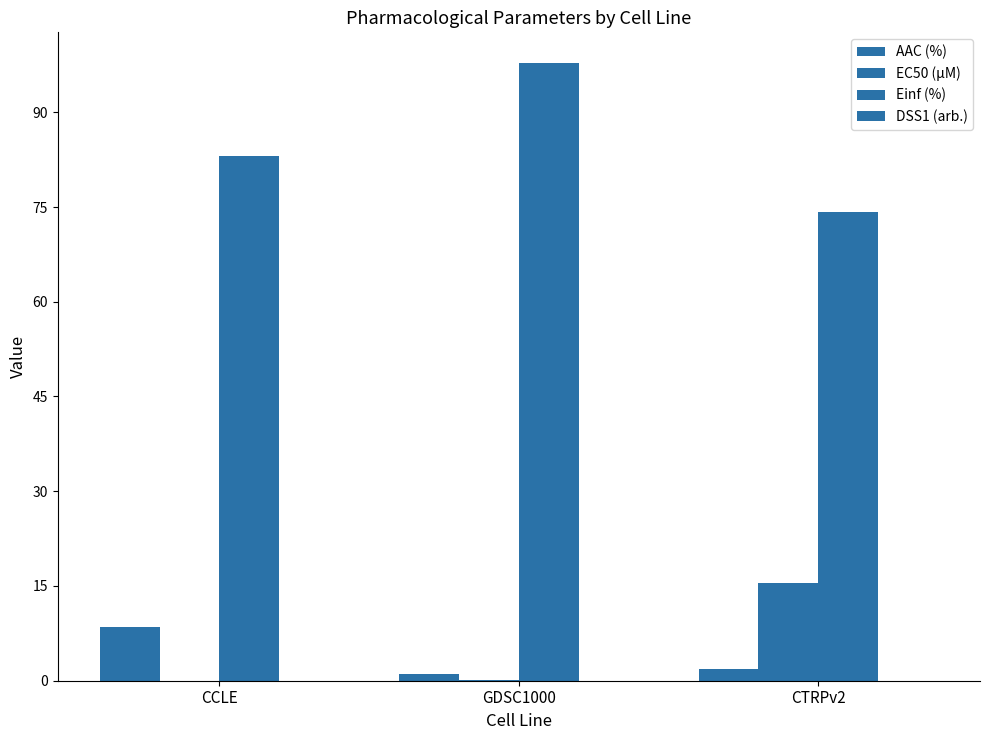

The Einf (%) series shows 74.2 at CTRPv2. True or false?

True